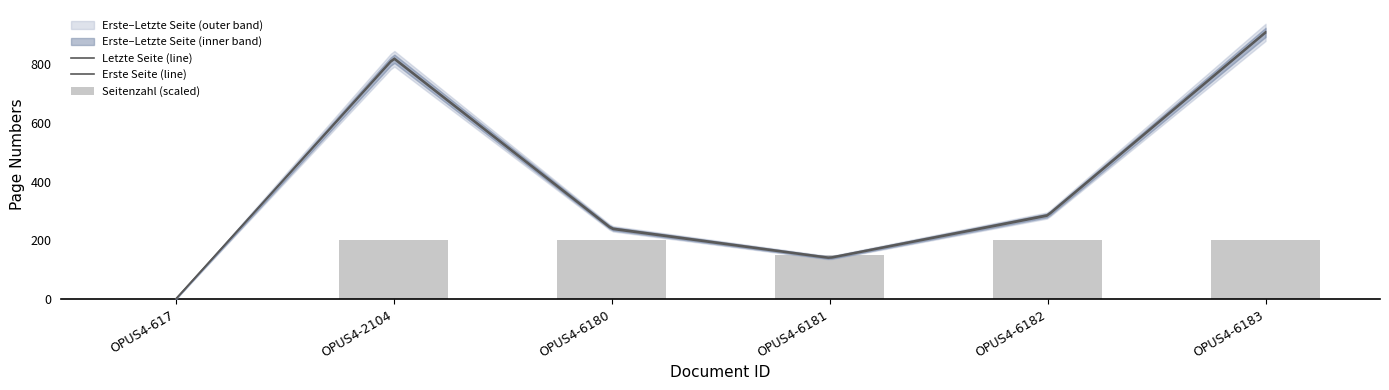

Rank the series at OPUS4-6183 from lowest to highest value.

Seitenzahl, Erste Seite, Letzte Seite